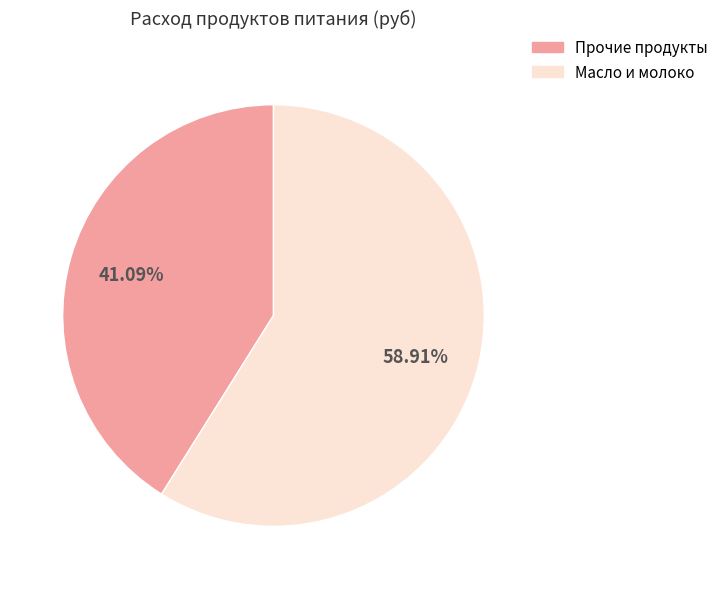

Is there a majority slice in this chart?

Yes